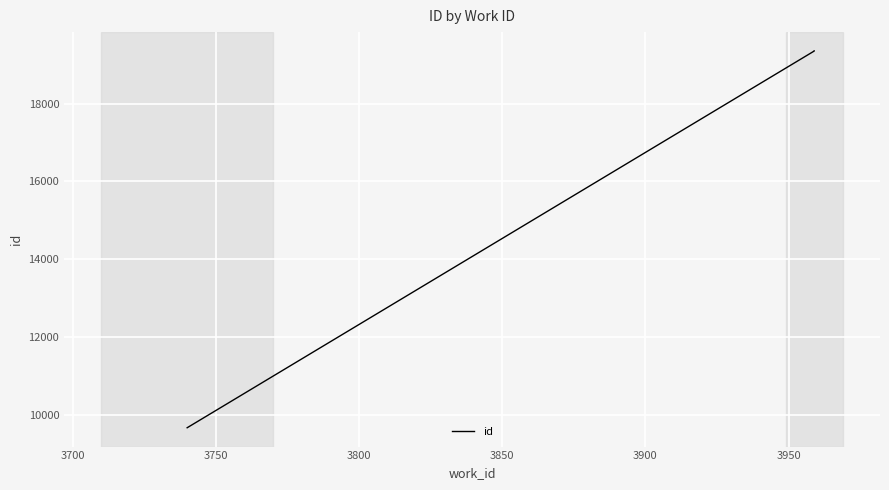

Reading left to right, transcribe all the data shown in this chart.

9660	19357	19358